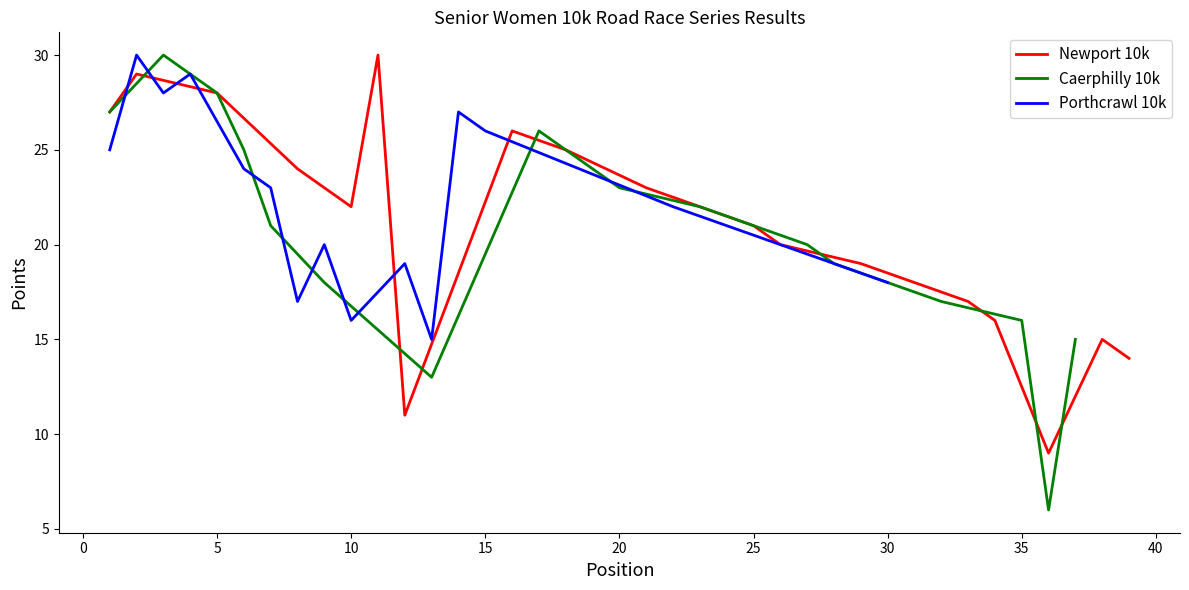

How many lines are shown in the chart?

3